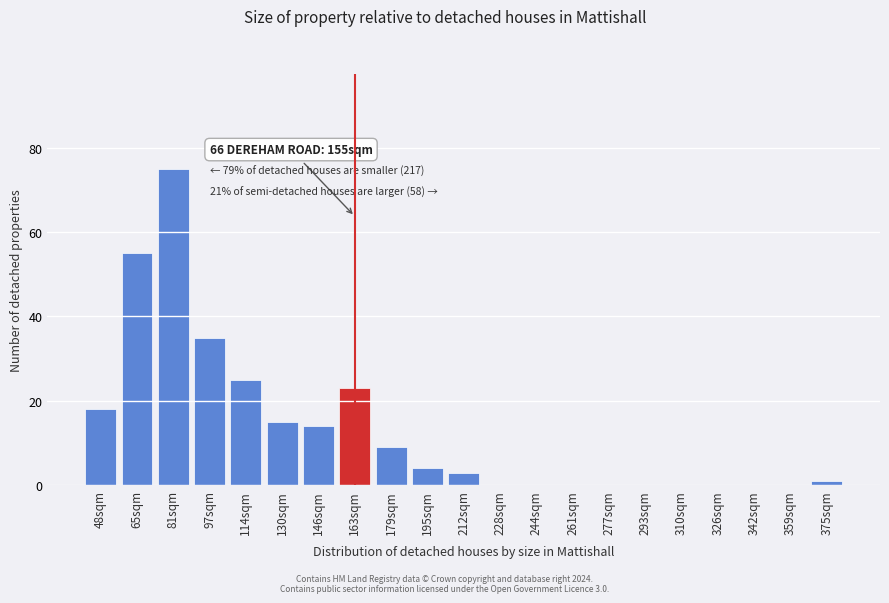

Reading left to right, extract all data points from this chart.

48sqm=18	65sqm=55	81sqm=75	97sqm=35	114sqm=25	130sqm=15	146sqm=14	163sqm=23	179sqm=9	195sqm=4	212sqm=3	228sqm=0	244sqm=0	261sqm=0	277sqm=0	293sqm=0	310sqm=0	326sqm=0	342sqm=0	359sqm=0	375sqm=1